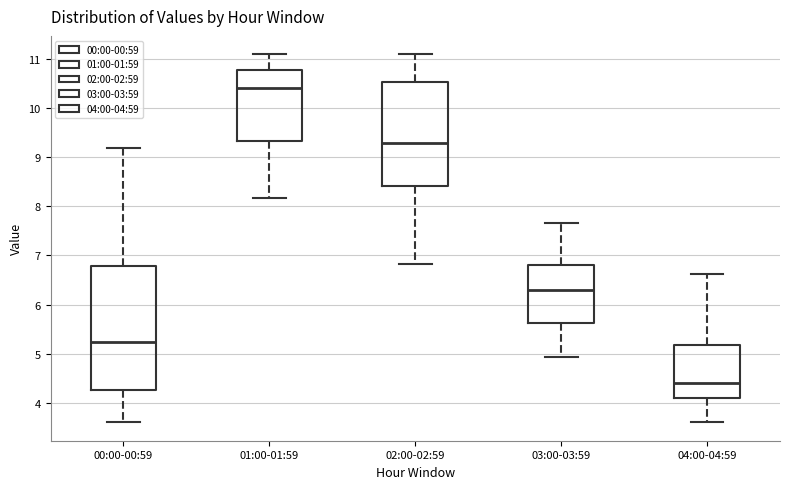

Reading left to right, transcribe this box plot: for each box, give where its median line is, the range the box spans, and where its two whiskers end, as read against the y-axis. The values are not printed on the chart, so give them approximately, as read against the axis.

00:00-00:59: median 5.2, box 4.3 to 6.8, whiskers 3.6 to 9.2
01:00-01:59: median 10.4, box 9.3 to 10.8, whiskers 8.2 to 11.1
02:00-02:59: median 9.3, box 8.4 to 10.5, whiskers 6.8 to 11.1
03:00-03:59: median 6.3, box 5.6 to 6.8, whiskers 4.9 to 7.7
04:00-04:59: median 4.4, box 4.1 to 5.2, whiskers 3.6 to 6.6